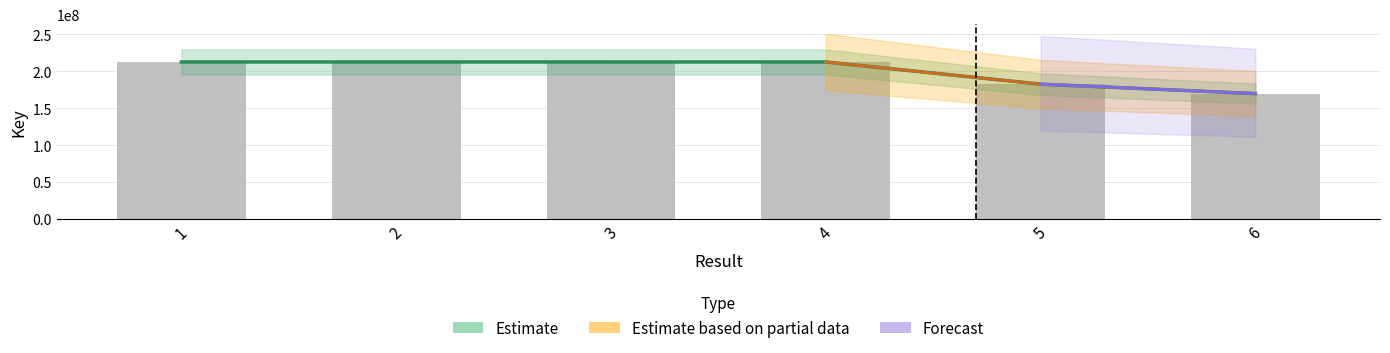

Does the chart contain stacked bars?

No